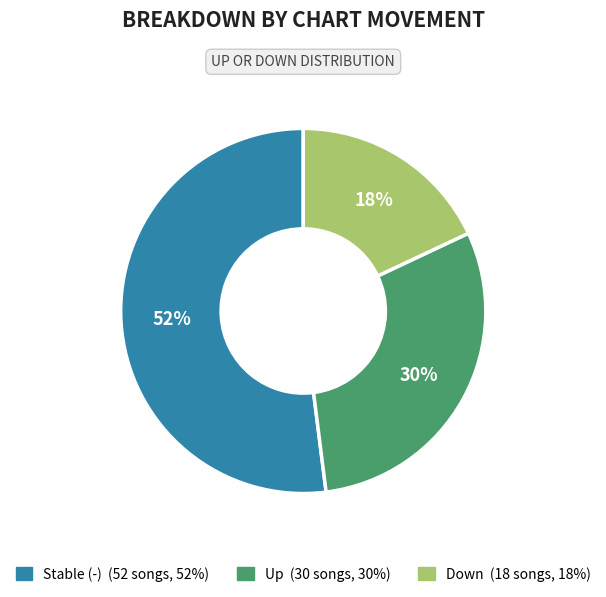

To the nearest percent, what is the difference between the largest and smallest slice percentages?

34%